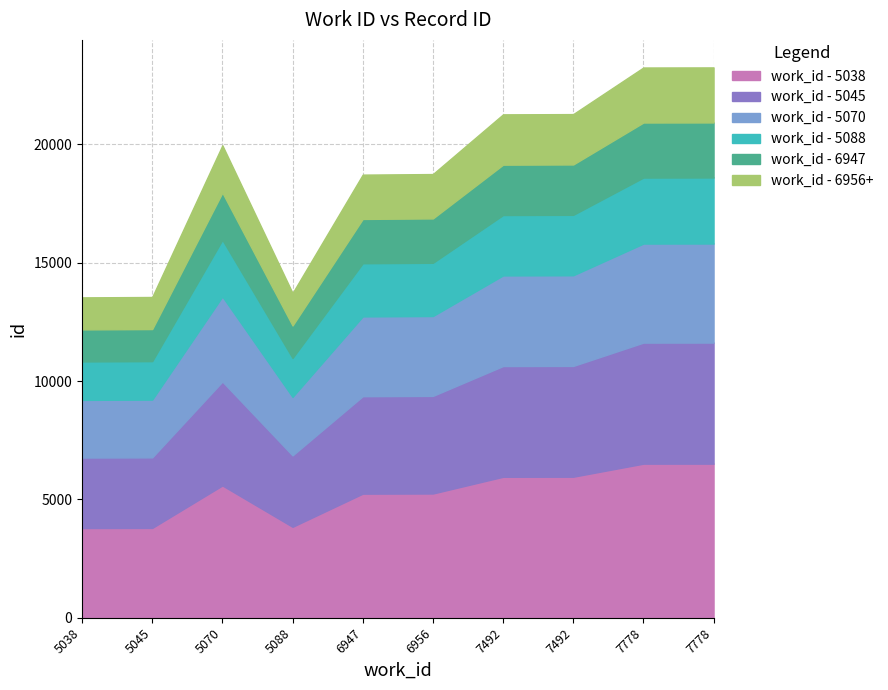

Between 6956 and 6947, which is larger?

6956